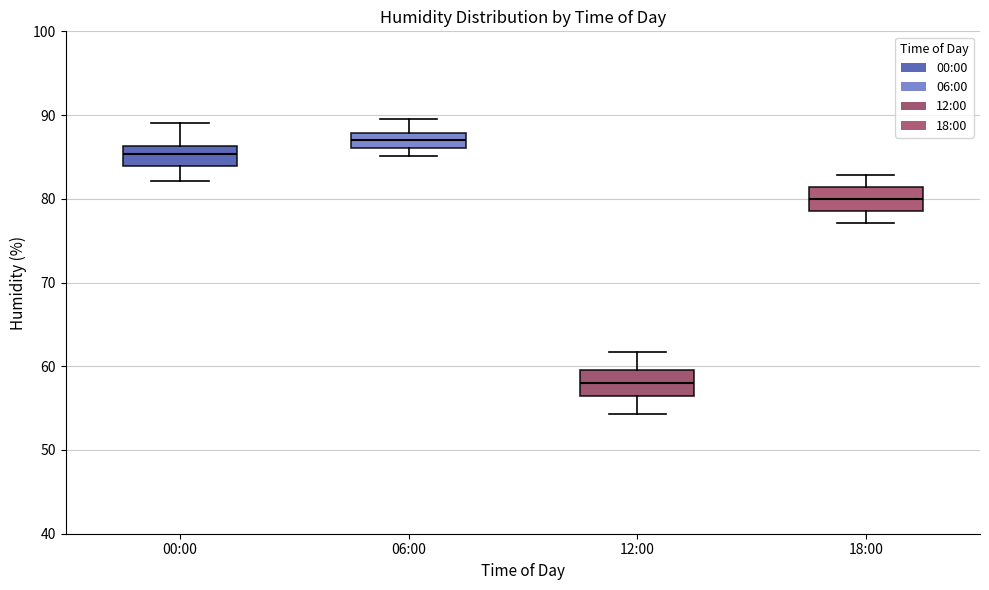

Reading left to right, read every box against the y-axis: the position of its median line, the range the box covers, and the ends of its whiskers. The values are not printed on the chart, so give them approximately, as read against the axis.

00:00: median 85, box 84 to 86, whiskers 82 to 89
06:00: median 87, box 86 to 88, whiskers 85 to 90
12:00: median 58, box 56 to 60, whiskers 54 to 62
18:00: median 80, box 79 to 81, whiskers 77 to 83